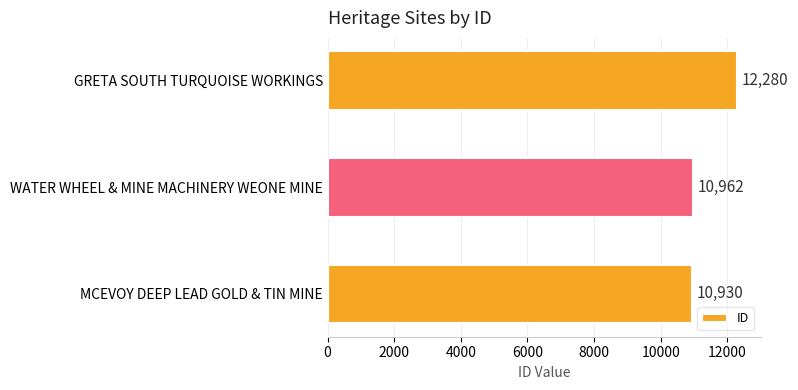

Where is the data nearest to the value 11605?

WATER WHEEL & MINE MACHINERY WEONE MINE